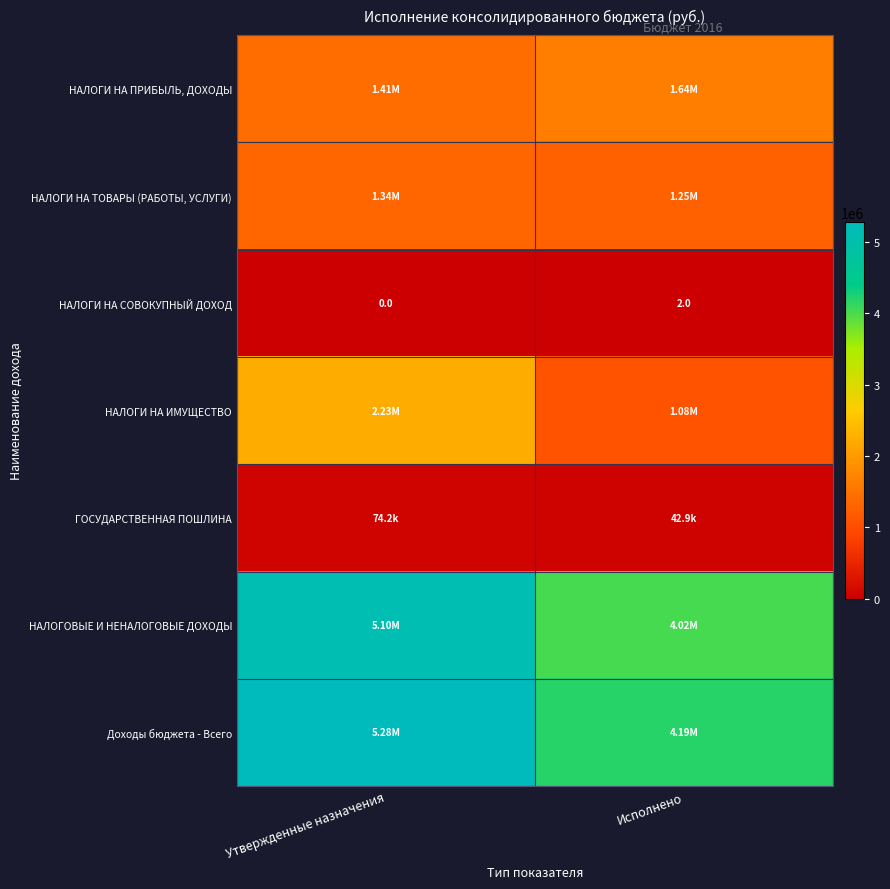

Between Утвержденные назначения and Исполнено, which series saw the biggest shift?

НАЛОГИ НА ИМУЩЕСТВО